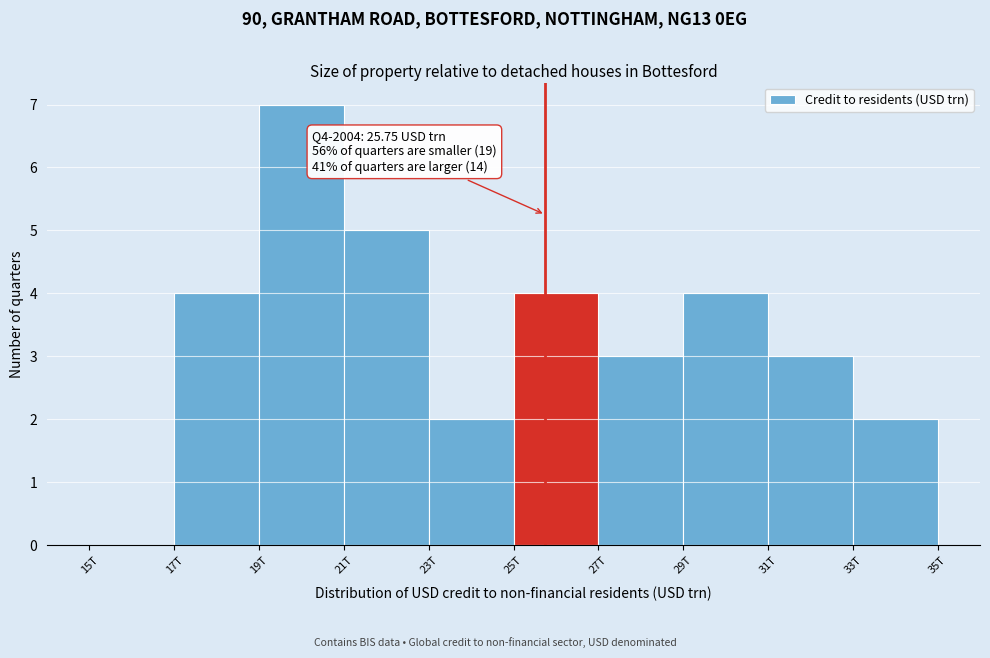

Reading left to right, list all the values displayed in this chart.

15T=0	17T=4	19T=7	21T=5	23T=2	25T=4	27T=3	29T=4	31T=3	33T=2